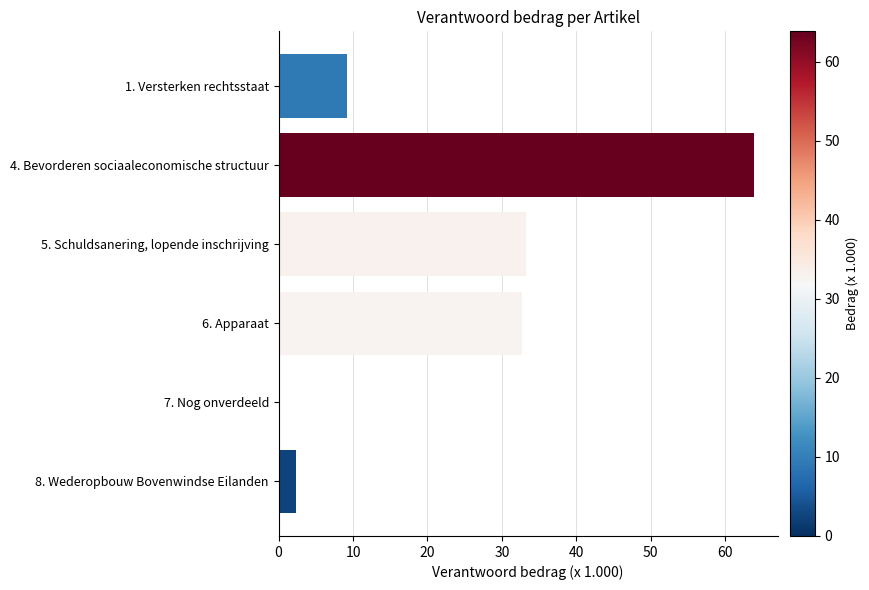

What is the approximate value at 4. Bevorderen sociaaleconomische structuur?

63.9